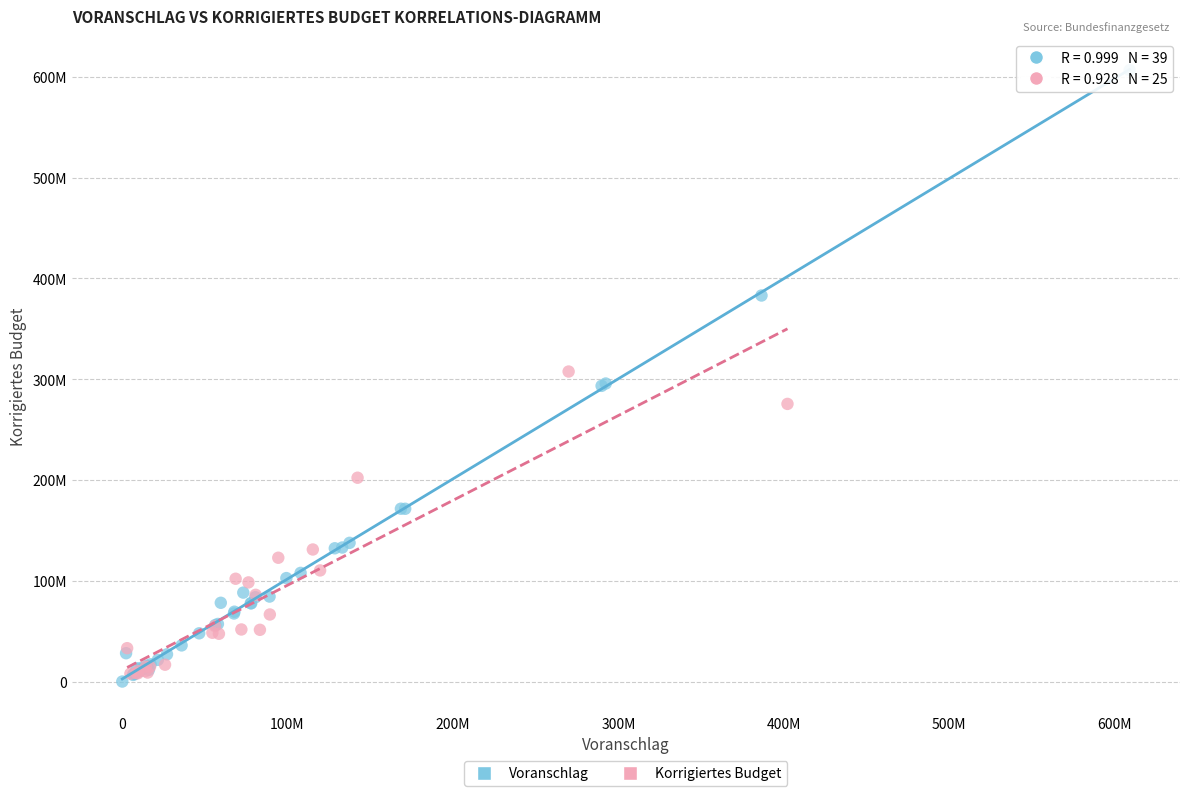

What are all the series names shown in the legend?

Voranschlag, Korrigiertes Budget